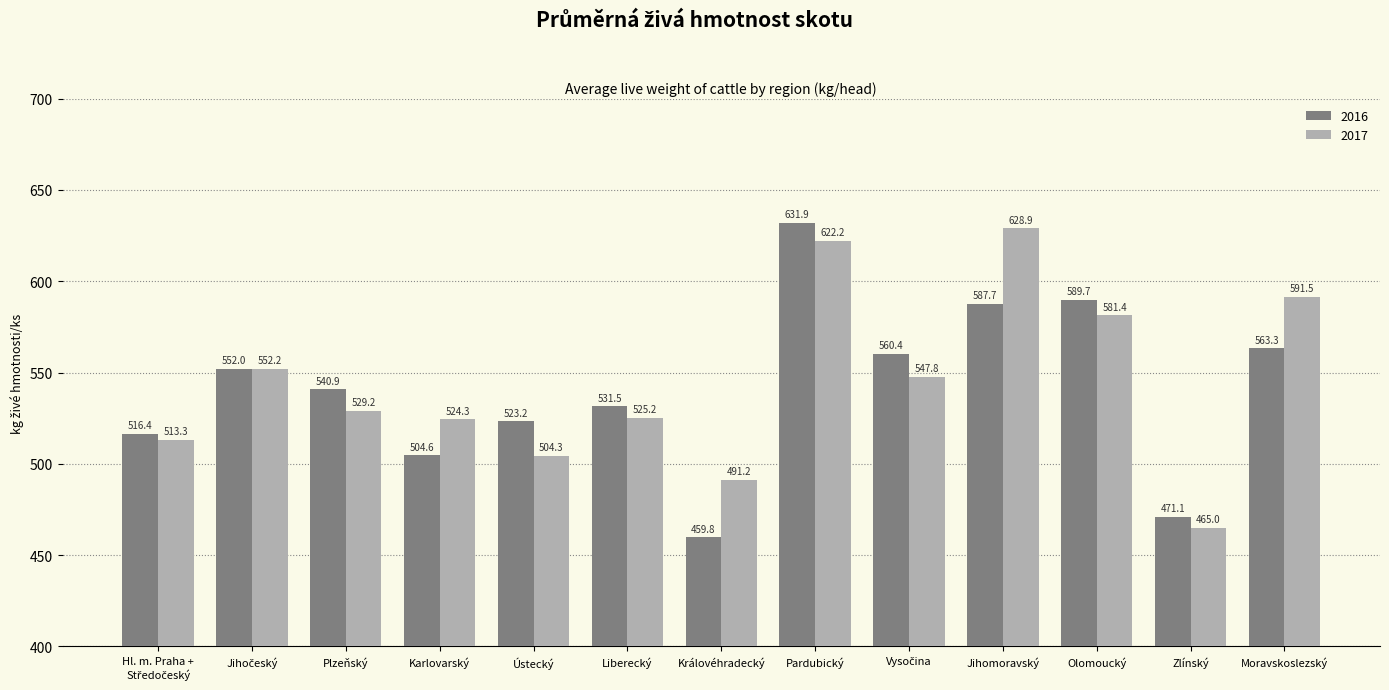

What is the total value across all series at Olomoucký?

1171.1